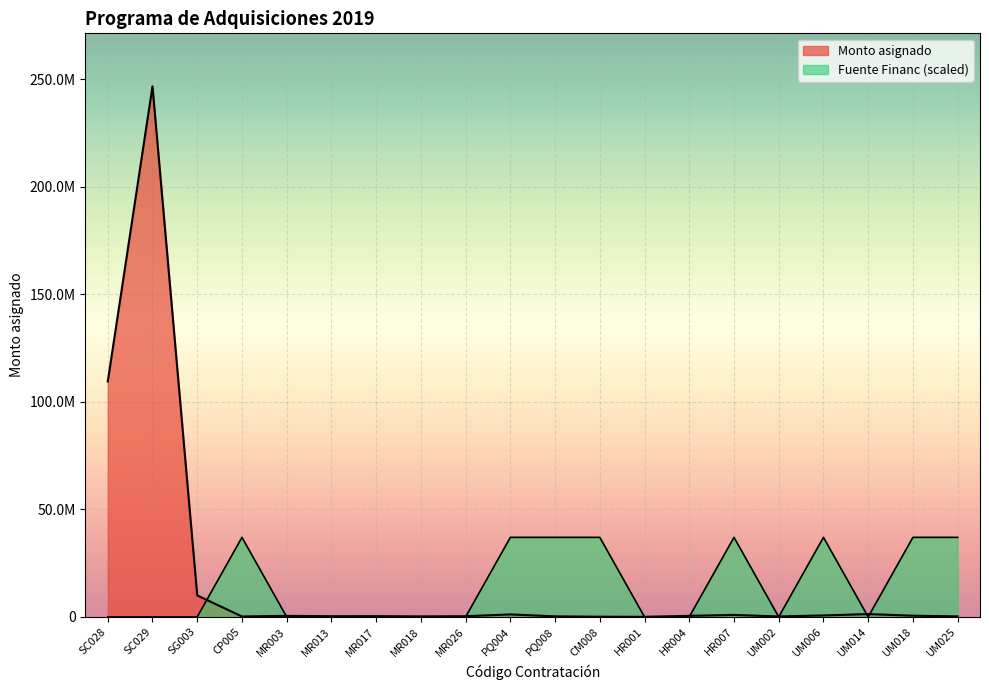

At which category does Monto asignado reach its first local valley?

CP005